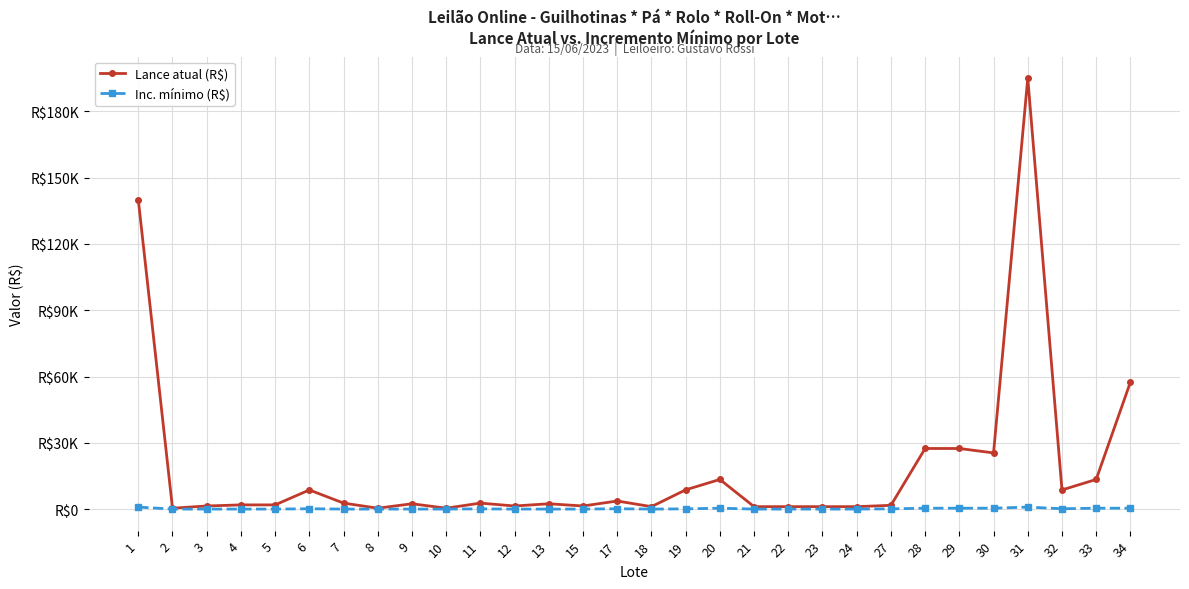

Is the value of Lance atual (R$) at 29 greater than the value of Inc. mínimo (R$) at 8?

Yes